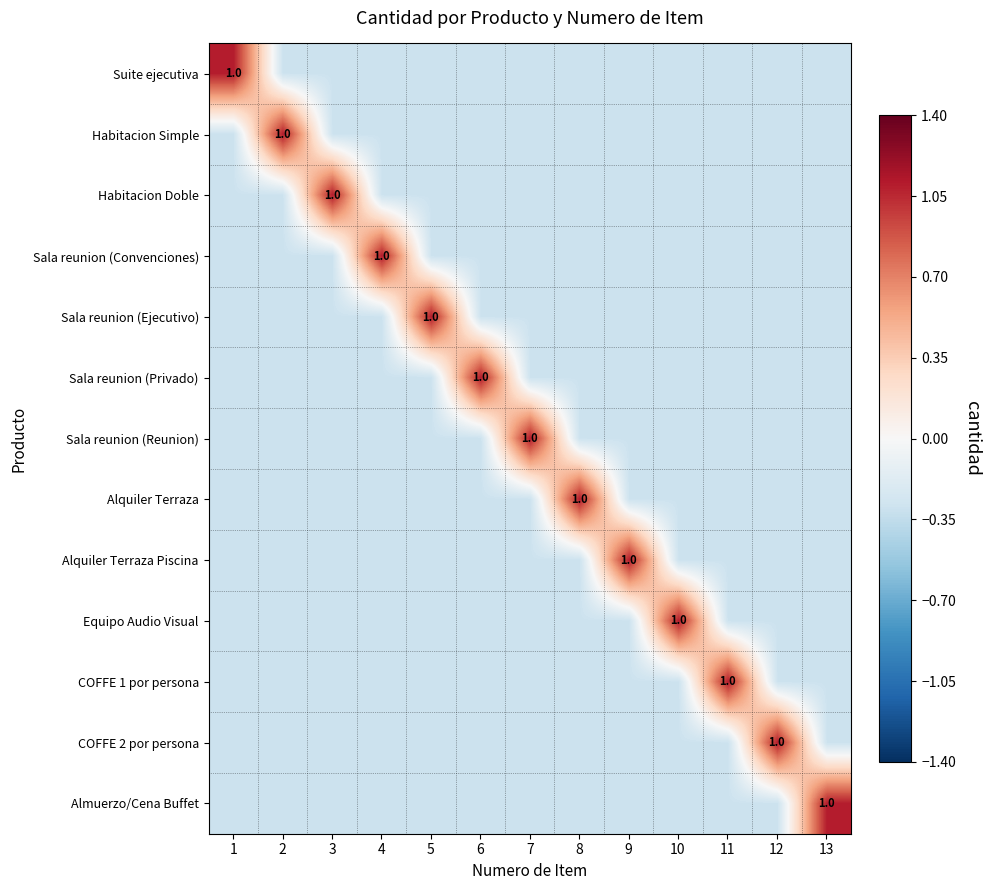

The Habitacion Doble series shows -0.2 at 13. True or false?

False